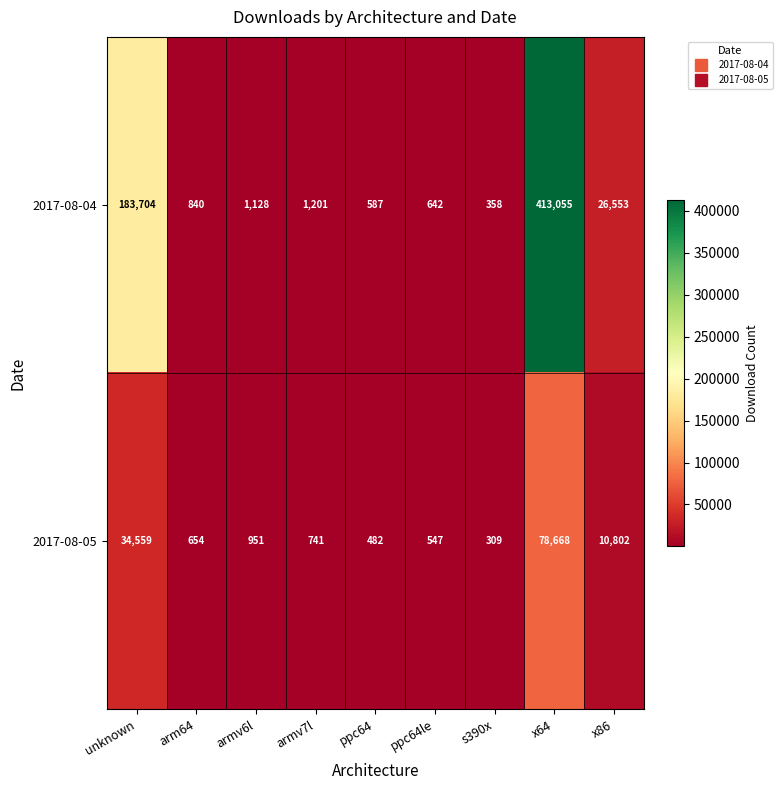

What is the difference between the maximum and minimum values in the 2017-08-05 series?

78359